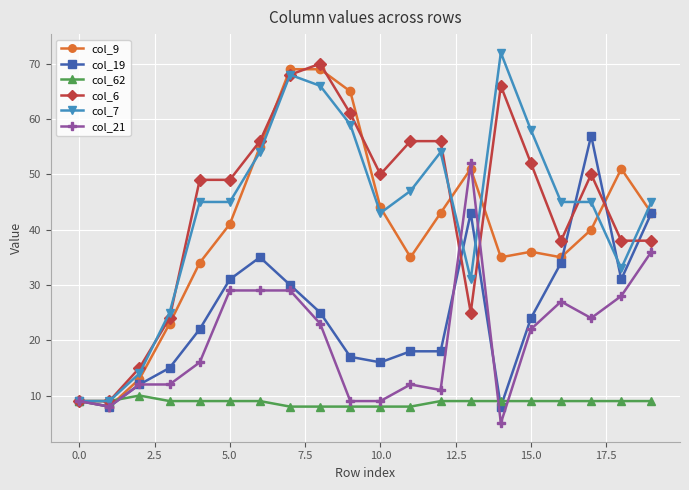

True or false: col_6 and col_21 intersect in this chart.

True